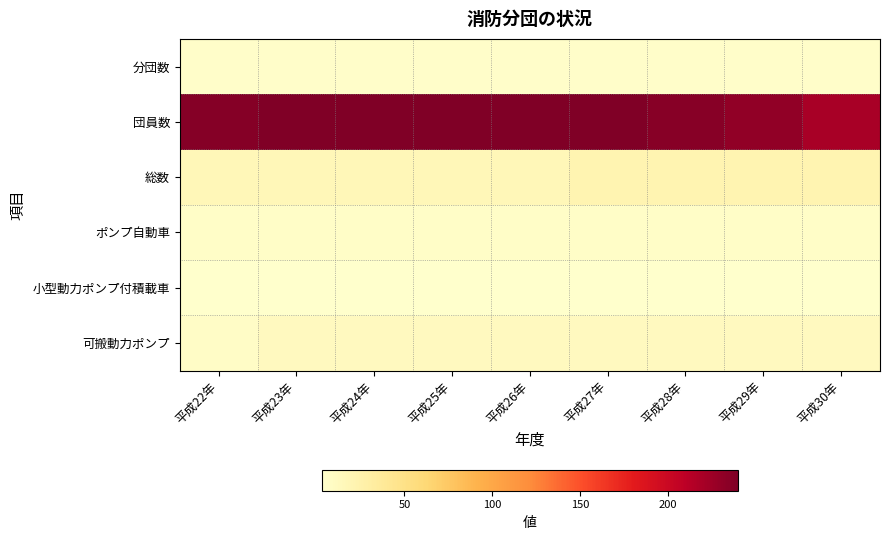

Which category has the highest value across all series?

平成23年